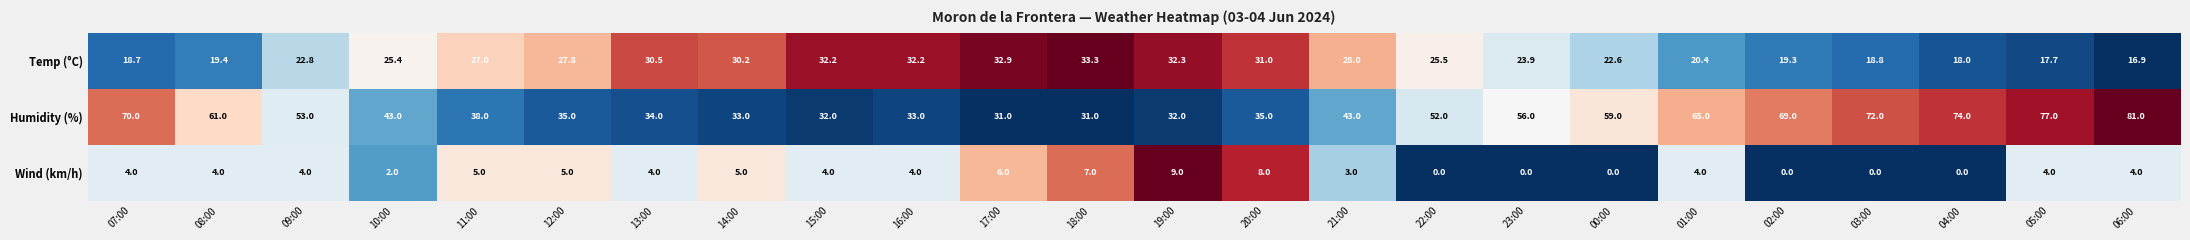

The Humidity (%) series shows 47.8 at 17:00. True or false?

False